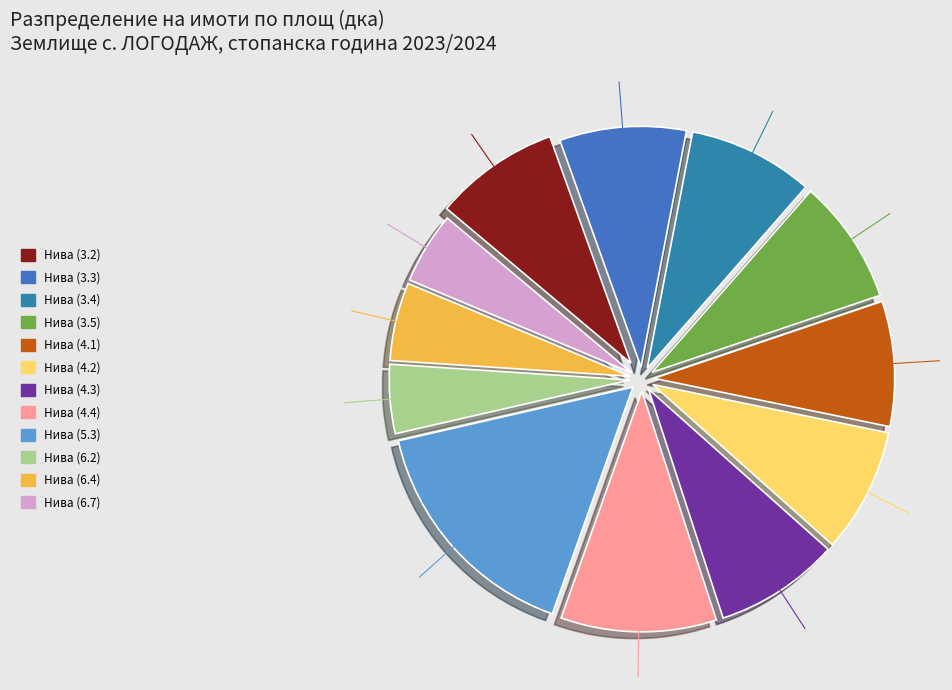

Does any single category account for the majority?

No